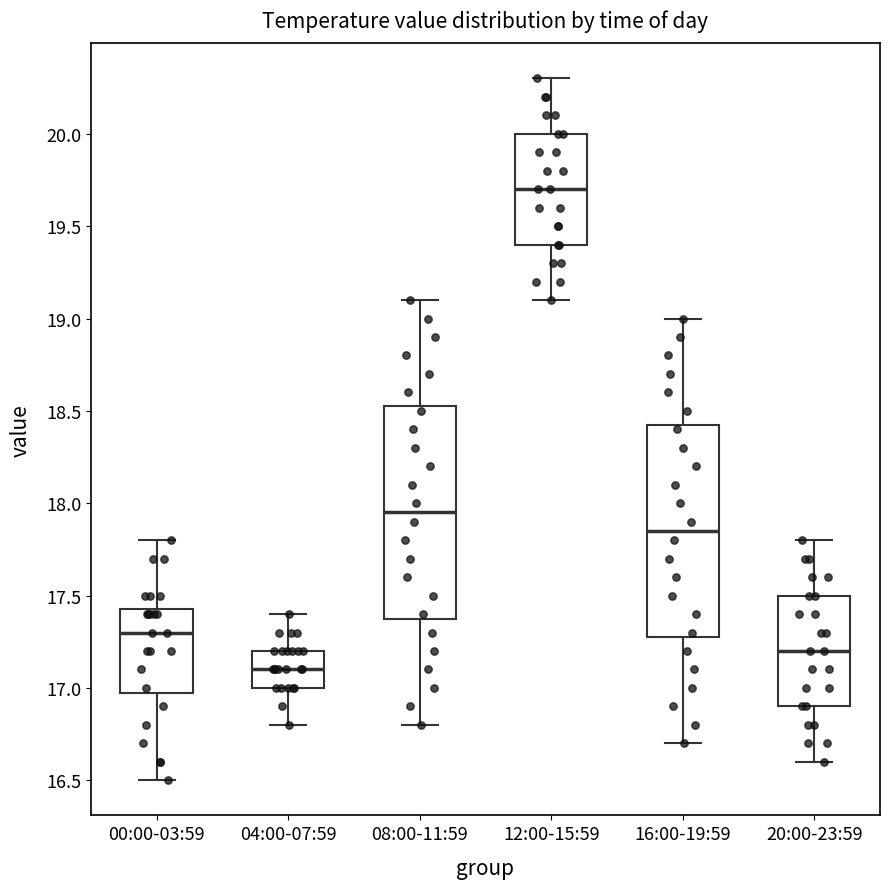

Reading left to right, transcribe this box plot: for each box, give where its median line is, the range the box spans, and where its two whiskers end, as read against the y-axis. The values are not printed on the chart, so give them approximately, as read against the axis.

00:00-03:59: median 17.30, box 17.00 to 17.45, whiskers 16.50 to 17.80
04:00-07:59: median 17.10, box 17.00 to 17.20, whiskers 16.80 to 17.40
08:00-11:59: median 17.95, box 17.40 to 18.55, whiskers 16.80 to 19.10
12:00-15:59: median 19.70, box 19.40 to 20.00, whiskers 19.10 to 20.30
16:00-19:59: median 17.85, box 17.30 to 18.45, whiskers 16.70 to 19.00
20:00-23:59: median 17.20, box 16.90 to 17.50, whiskers 16.60 to 17.80